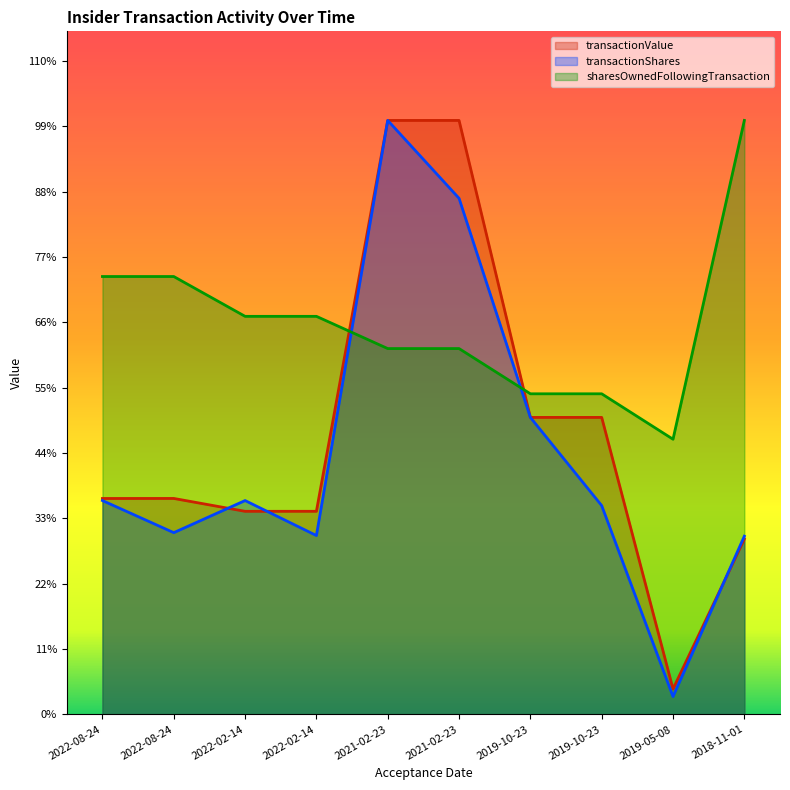

At 2019-05-08, list the series in order from largest to smallest.

sharesOwnedFollowingTransaction, transactionValue, transactionShares